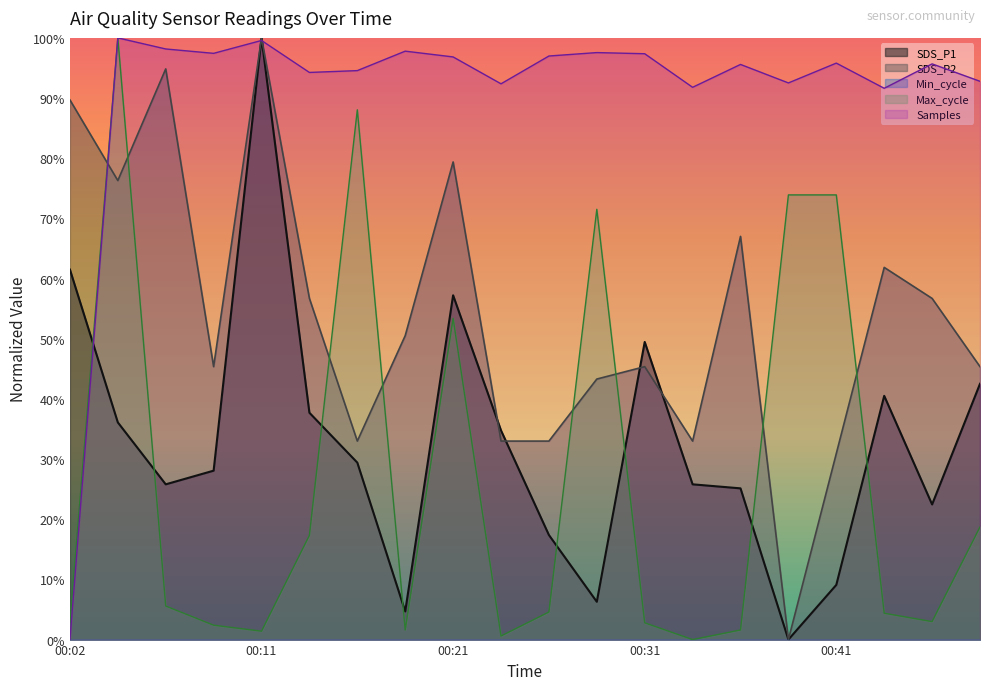

List the labels in order of SDS_P2 value, smallest first.

00:39, 00:41, 00:16, 00:24, 00:26, 00:34, 00:29, 00:09, 00:31, 00:49, 00:19, 00:14, 00:46, 00:44, 00:36, 00:04, 00:21, 00:02, 00:07, 00:11